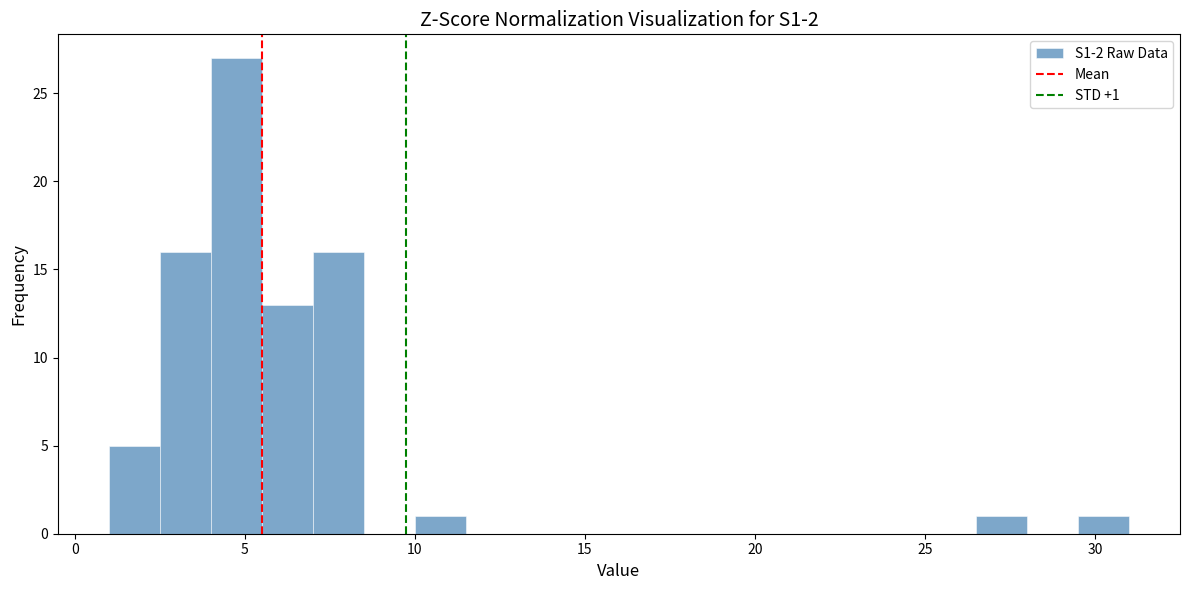

Around what value on the x-axis is the tallest bar? Give the approximate position of its centre, as read against the axis.

5.0